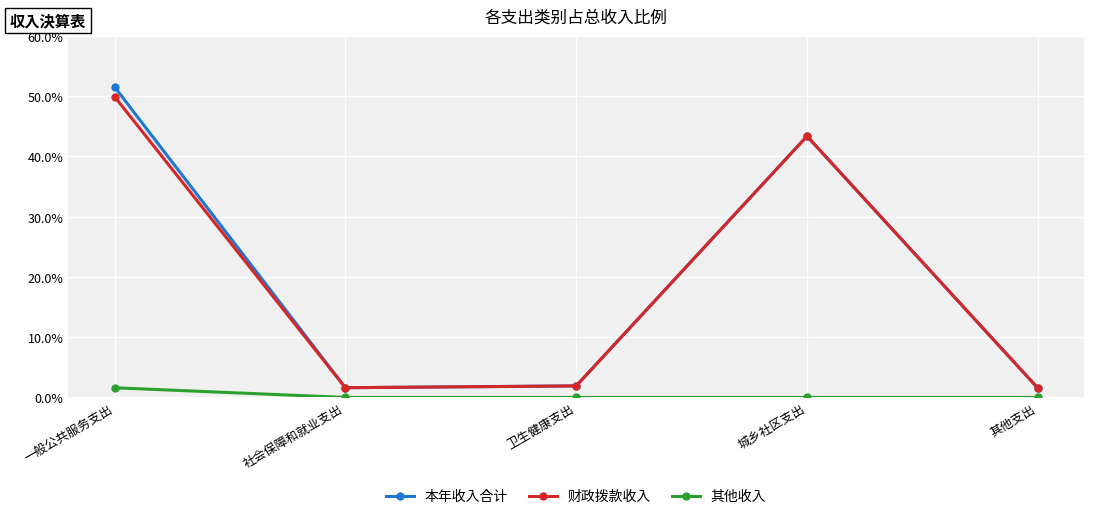

List the series in order of their peak value, highest first.

本年收入合计, 财政拨款收入, 其他收入